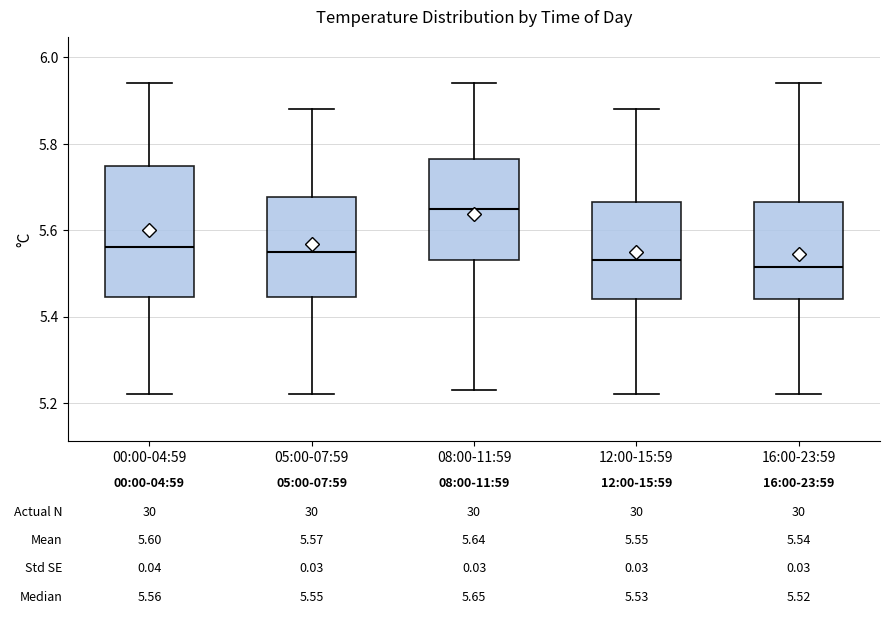

Which box has the highest median line?

08:00-11:59